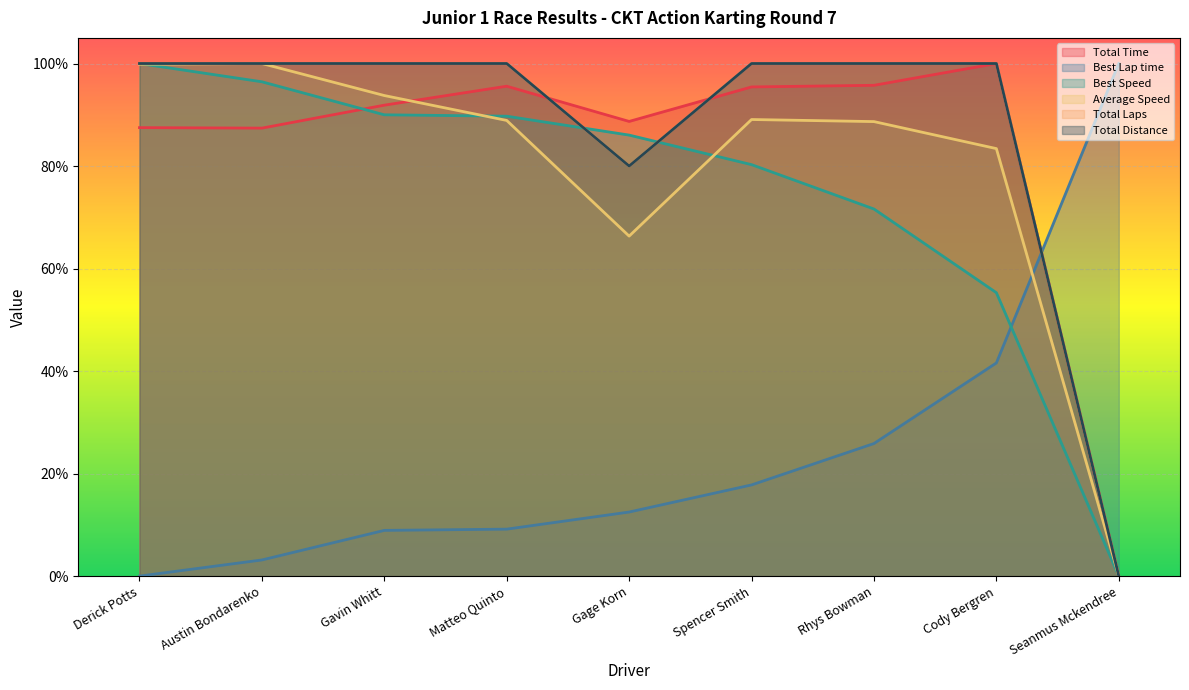

List the series in order of their peak value, highest first.

Total Time, Average Speed, Best Speed, Best Lap time, Total Distance, Total Laps